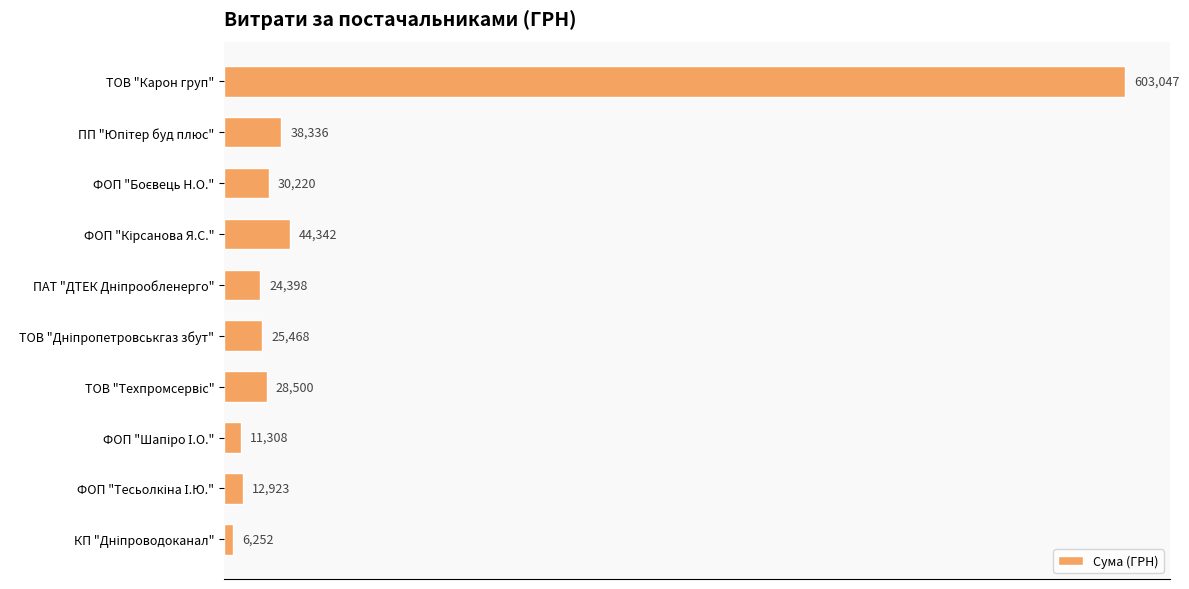

What is the label of the 10th bar from the bottom?

ТОВ "Карон груп"